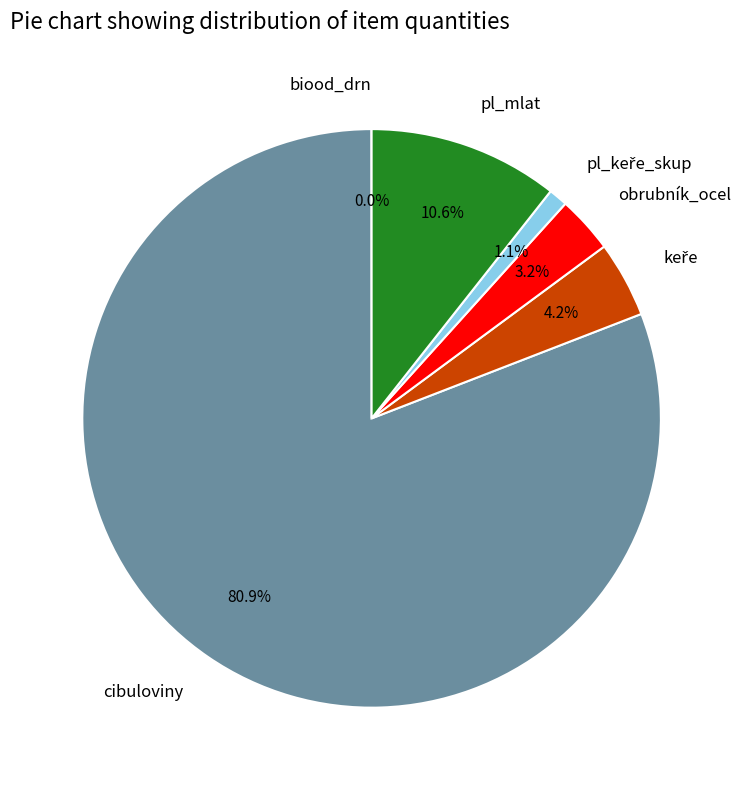

Which category has the biggest portion of the pie?

cibuloviny